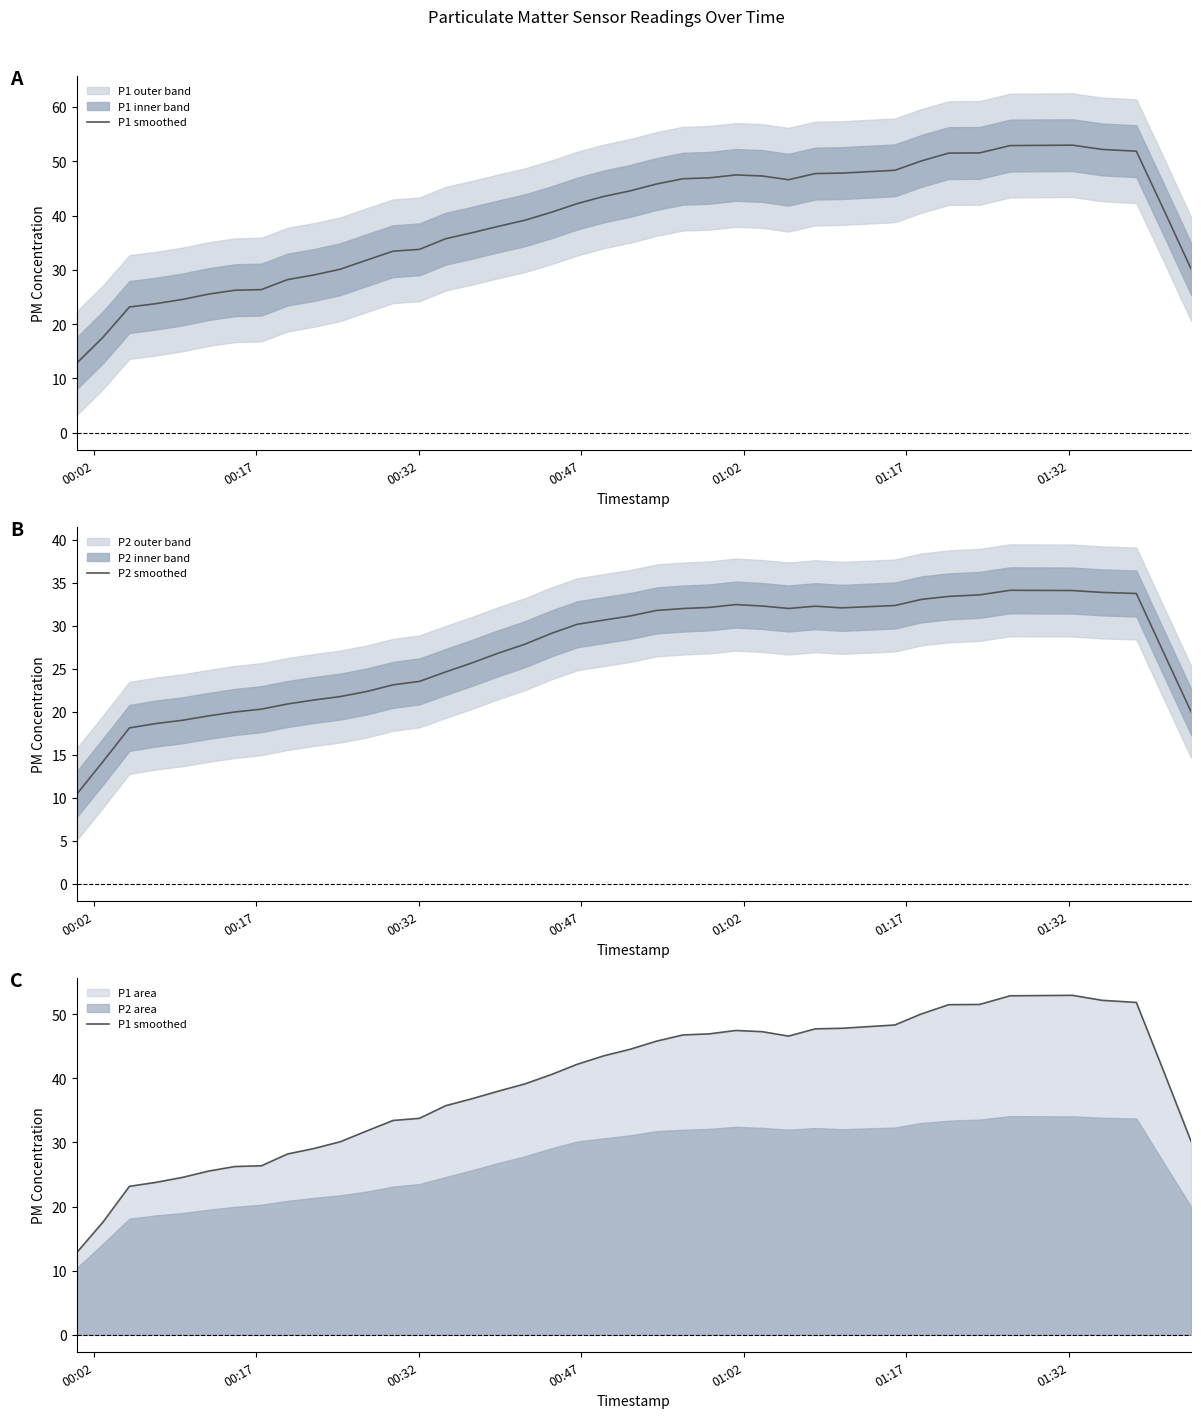

Reading left to right, what are all the values shown in this chart?

P1 smoothed: 12.8	17.6	23.2	23.8	24.5	25.5	26.2	26.4	28.2	29.1	30.1	31.8	33.4	33.8	35.7	36.8	38.0	39.1	40.6	42.2	43.5	44.5	45.8	46.8	46.9	47.5	47.3	46.6	47.7	47.8	48.3	50.1	51.5	51.5	52.9	53.0	52.2	51.8	41.3	30.2
P2 smoothed: 10.4	14.2	18.1	18.6	19.0	19.5	20.0	20.3	20.9	21.4	21.8	22.3	23.1	23.5	24.6	25.7	26.8	27.8	29.1	30.2	30.6	31.1	31.8	32.0	32.1	32.4	32.3	32.0	32.3	32.1	32.3	33.0	33.4	33.6	34.1	34.1	33.9	33.7	27.0	20.0